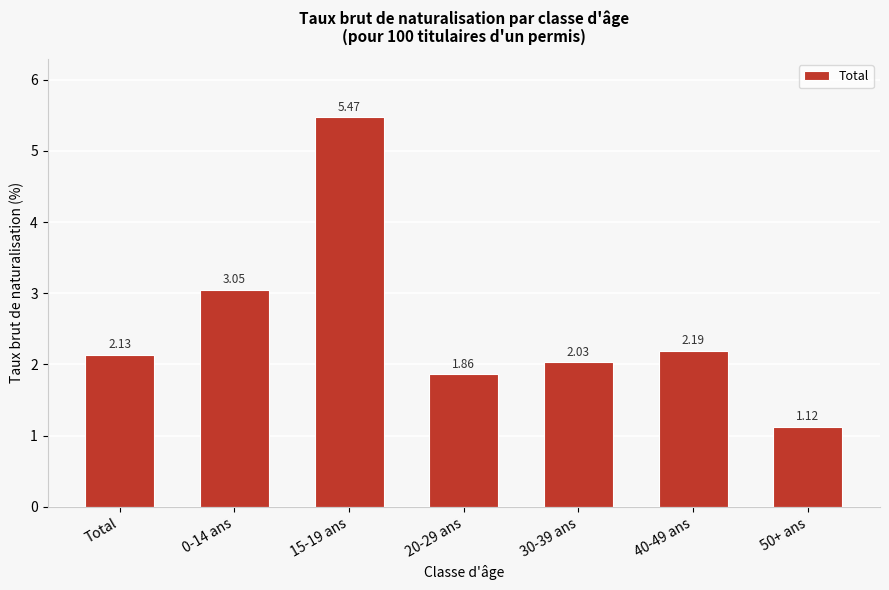

Rank the categories by value from highest to lowest.

15-19 ans, 0-14 ans, 40-49 ans, Total, 30-39 ans, 20-29 ans, 50+ ans